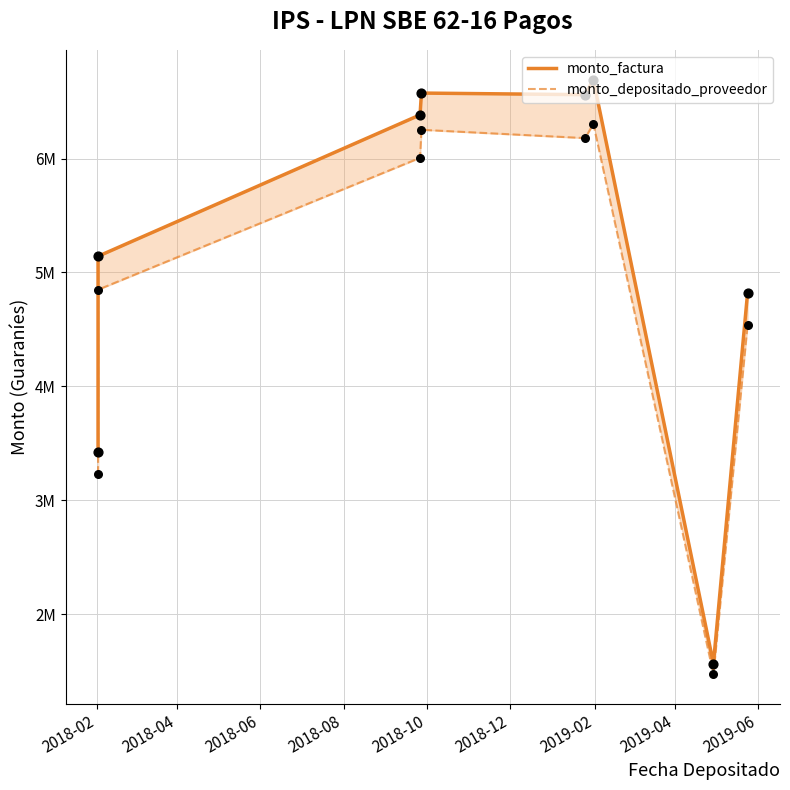

At how many categories does at least one series exceed 3228101?

7